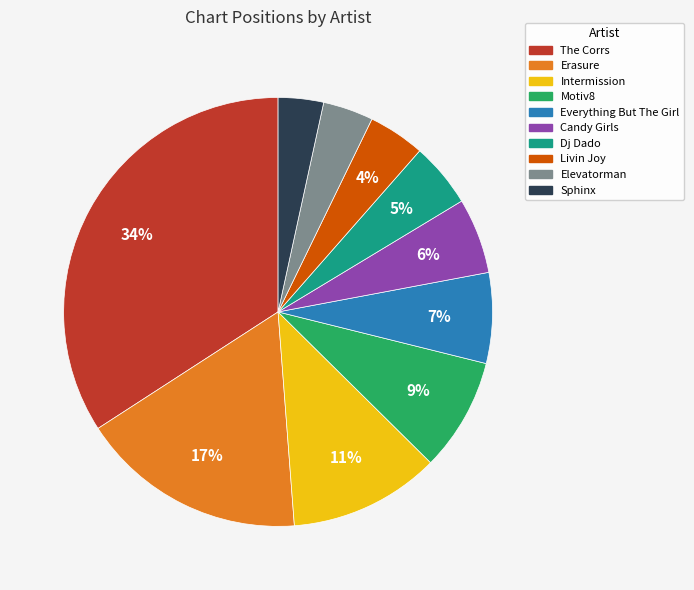

To the nearest percent, what is the combined percentage of The Corrs and Motiv8?

43%